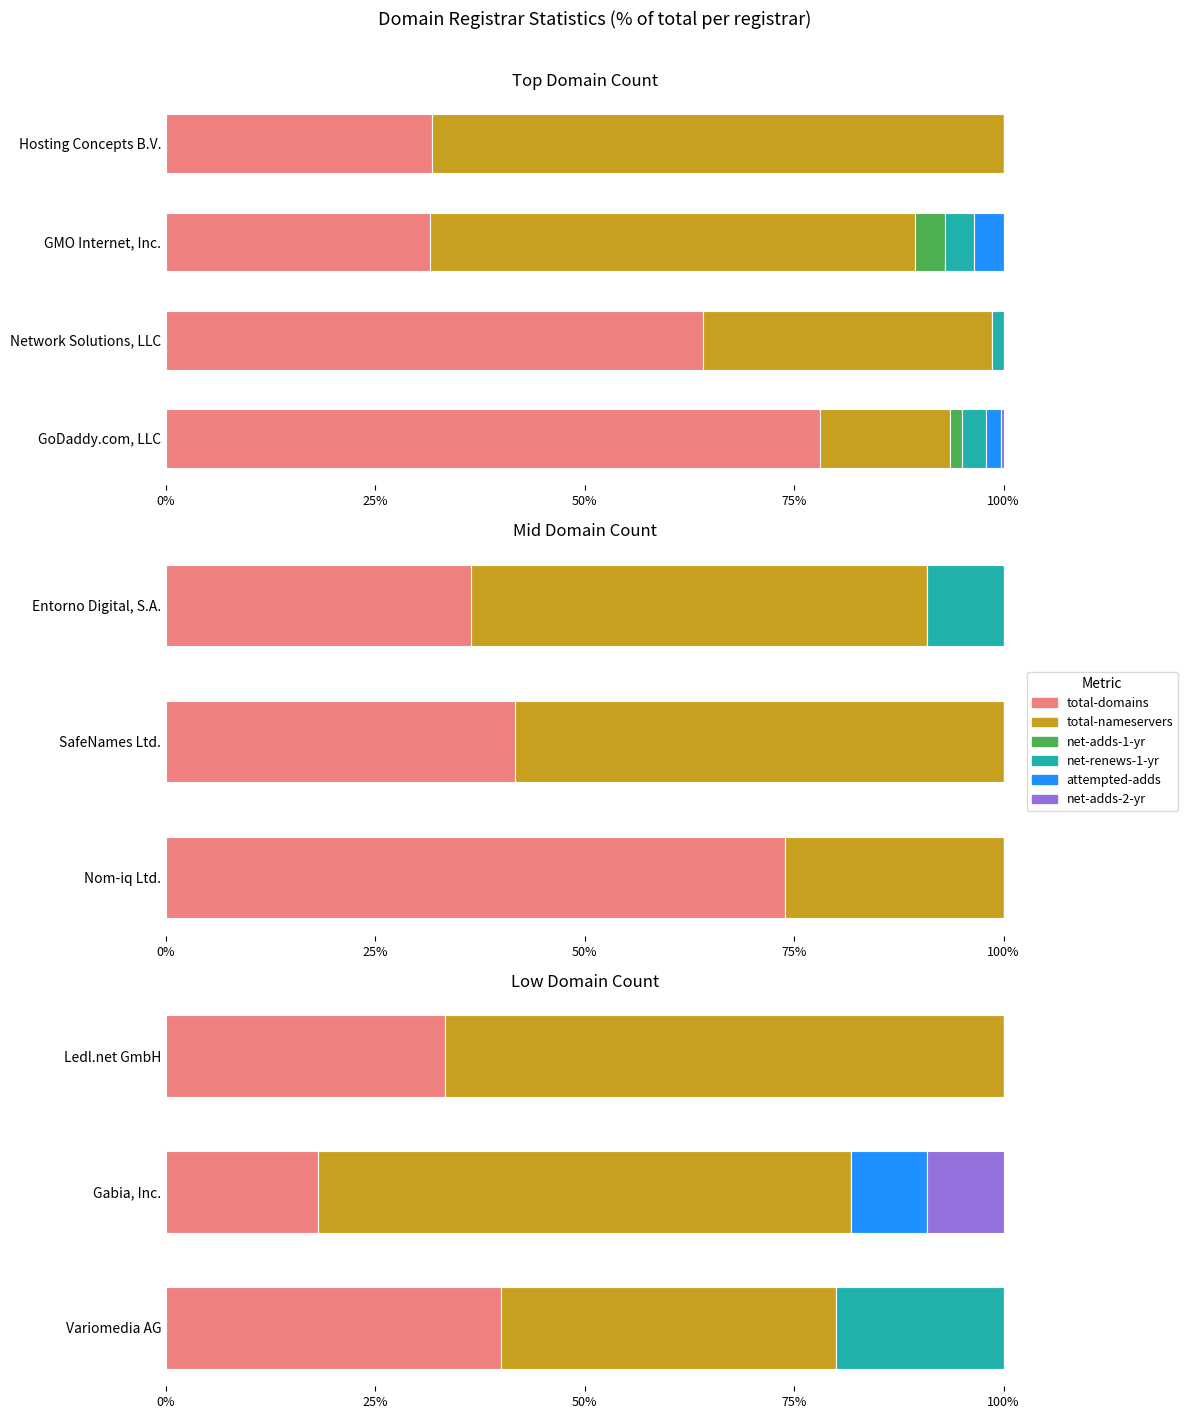

How many positive values does the net-adds-2-yr series have?

1